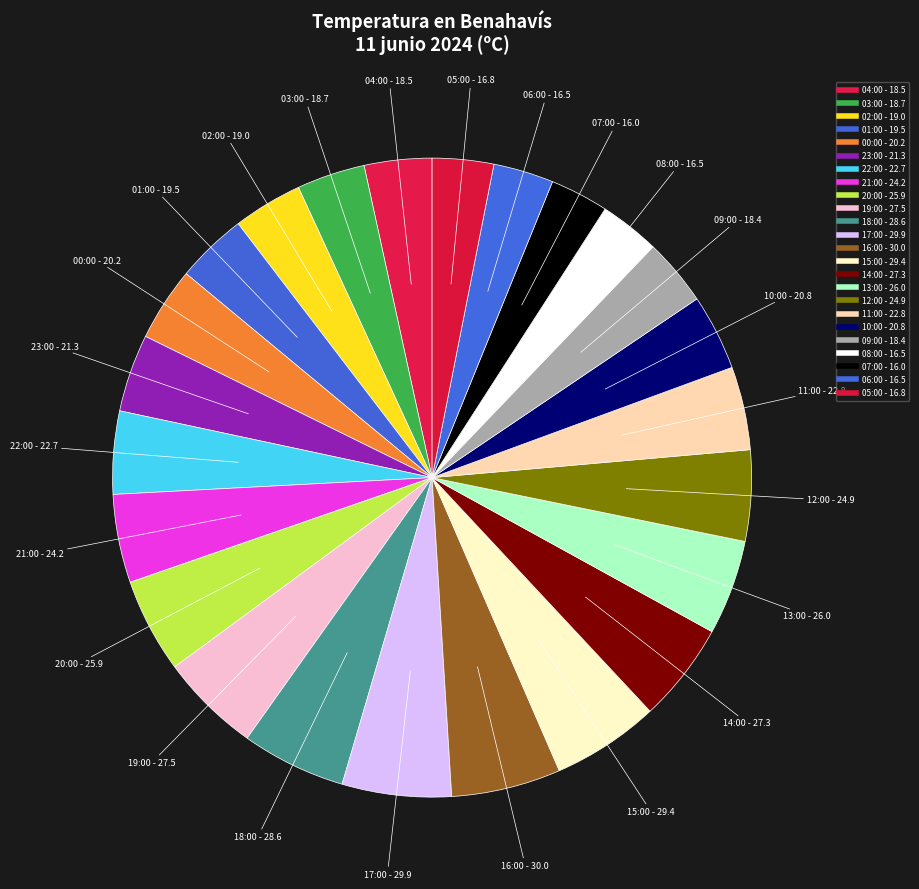

Count the number of slices in the pie.

24